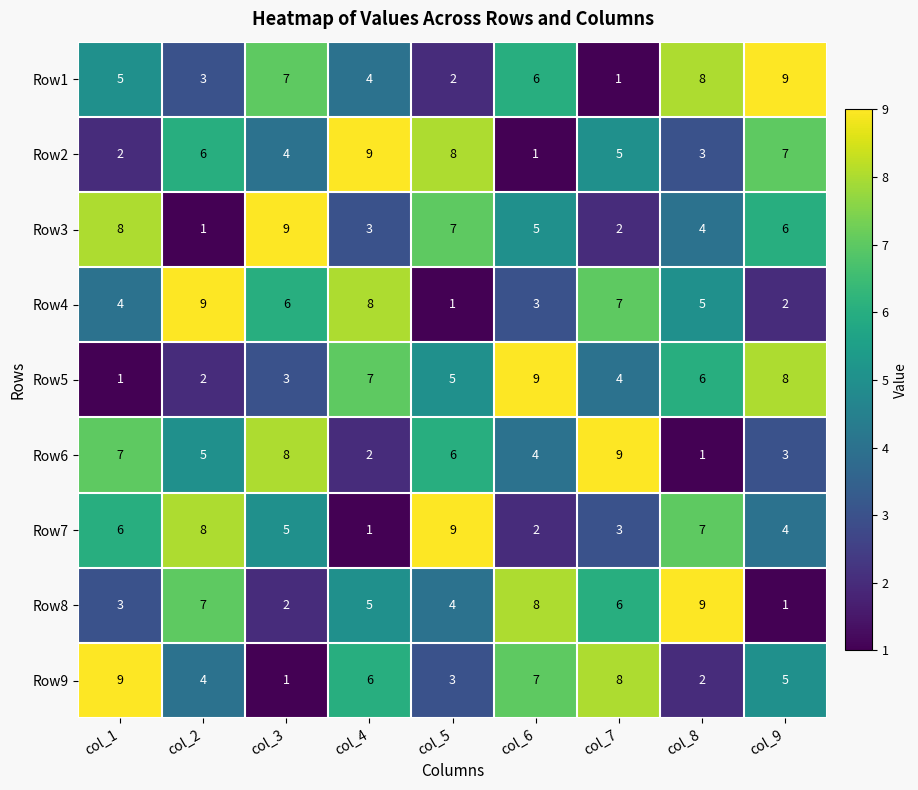

At col_9, list the series in order from smallest to largest.

Row8, Row4, Row6, Row7, Row9, Row3, Row2, Row5, Row1